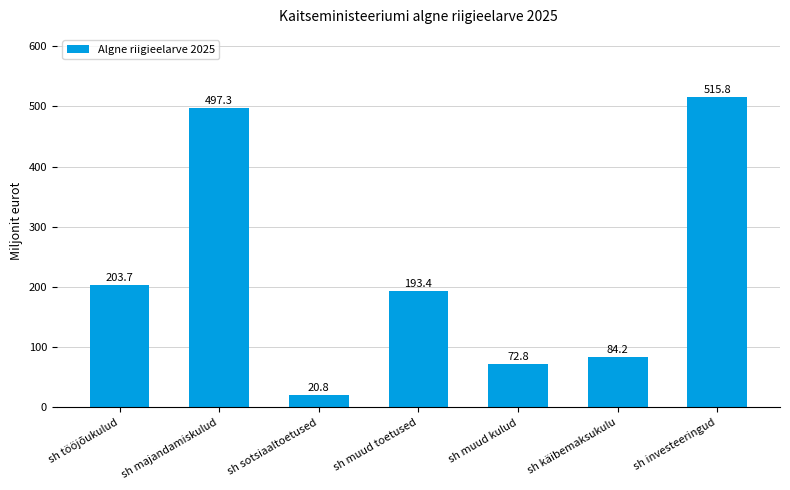

Approximately how many times larger is the value at sh käibemaksukulu compared to sh majandamiskulud?

0.2